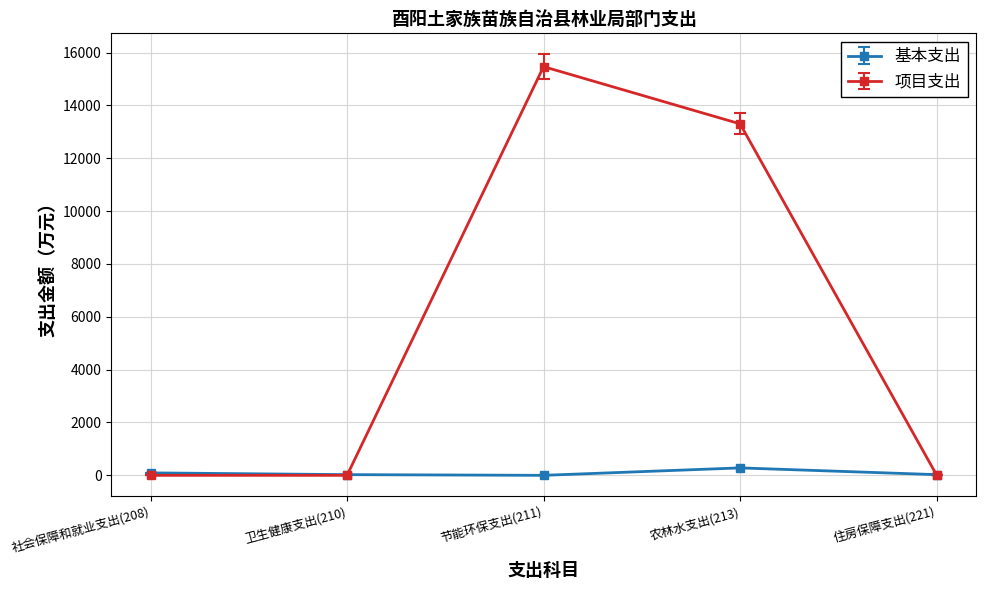

Which series has the largest total across all categories?

项目支出